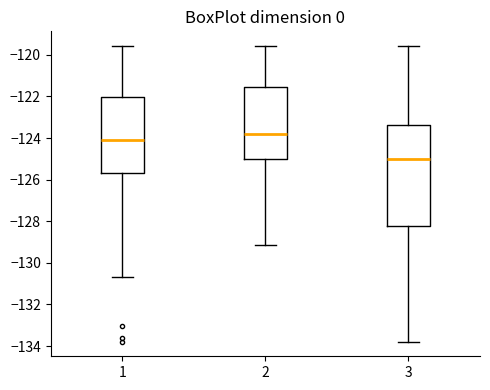

Which box's median line is the lowest?

3